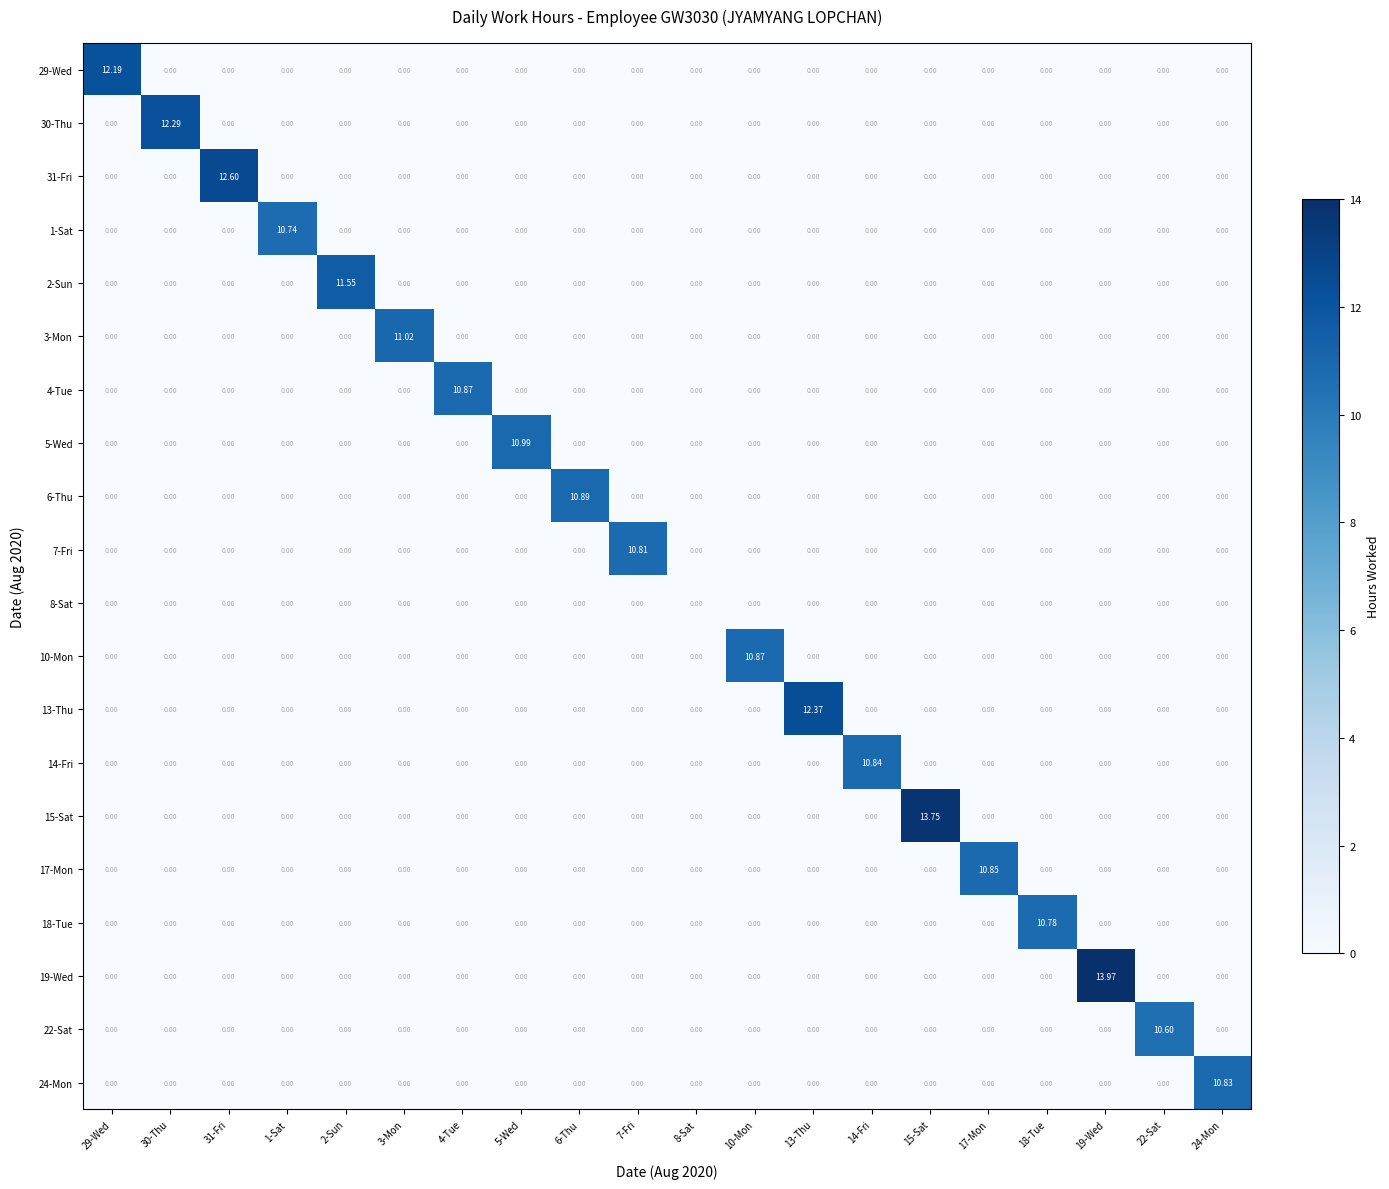

What is the difference between the highest and lowest values at 31-Fri?

12.6